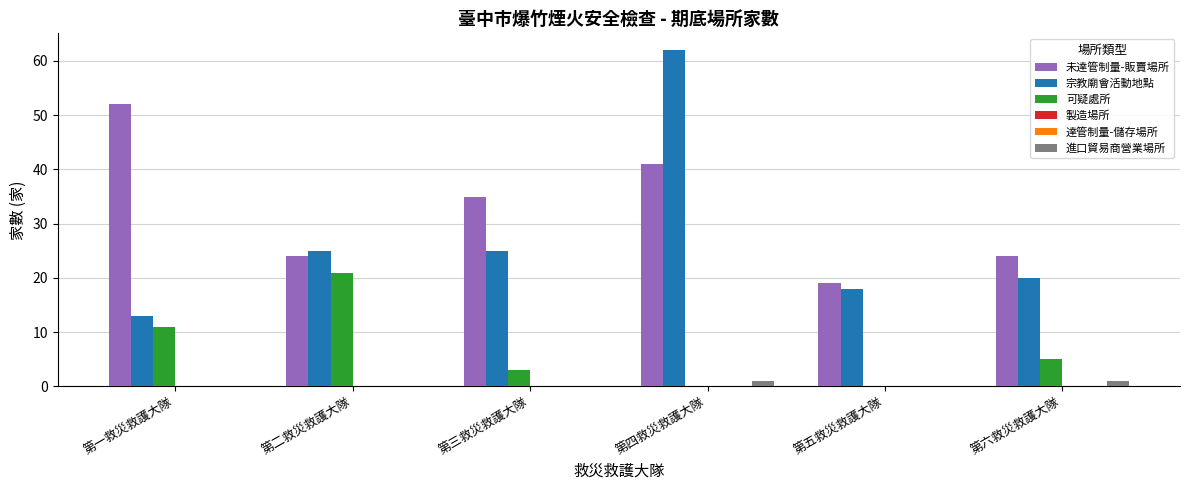

Reading left to right, what are all the values shown in this chart?

未達管制量-販賣場所: 第一救災救護大隊=52	第二救災救護大隊=24	第三救災救護大隊=35	第四救災救護大隊=41	第五救災救護大隊=19	第六救災救護大隊=24
宗教廟會活動地點: 第一救災救護大隊=13	第二救災救護大隊=25	第三救災救護大隊=25	第四救災救護大隊=62	第五救災救護大隊=18	第六救災救護大隊=20
可疑處所: 第一救災救護大隊=11	第二救災救護大隊=21	第三救災救護大隊=3	第四救災救護大隊=0	第五救災救護大隊=0	第六救災救護大隊=5
製造場所: 第一救災救護大隊=0	第二救災救護大隊=0	第三救災救護大隊=0	第四救災救護大隊=0	第五救災救護大隊=0	第六救災救護大隊=0
達管制量-儲存場所: 第一救災救護大隊=0	第二救災救護大隊=0	第三救災救護大隊=0	第四救災救護大隊=0	第五救災救護大隊=0	第六救災救護大隊=0
進口貿易商營業場所: 第一救災救護大隊=0	第二救災救護大隊=0	第三救災救護大隊=0	第四救災救護大隊=1	第五救災救護大隊=0	第六救災救護大隊=1